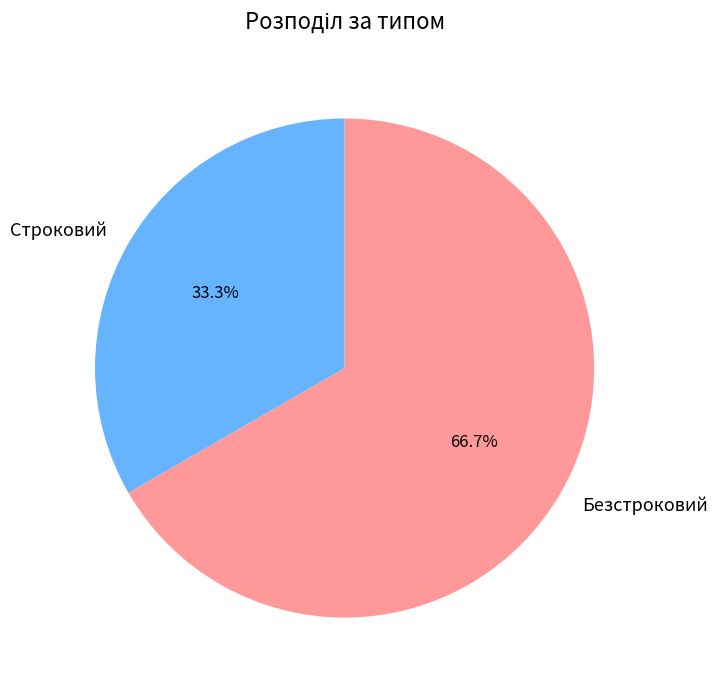

To the nearest percent, what is the combined percentage of Строковий and Безстроковий?

100%